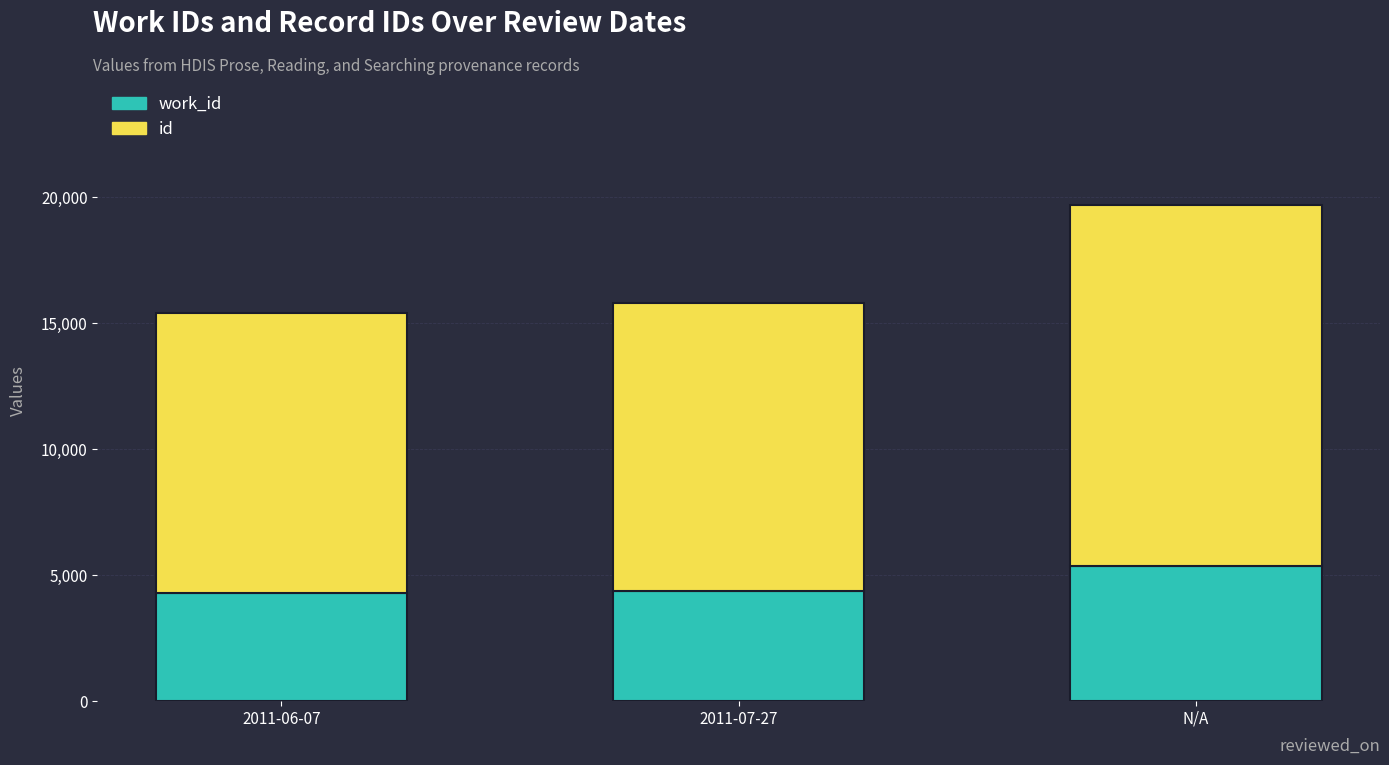

At which category is the sum across all series the highest?

N/A